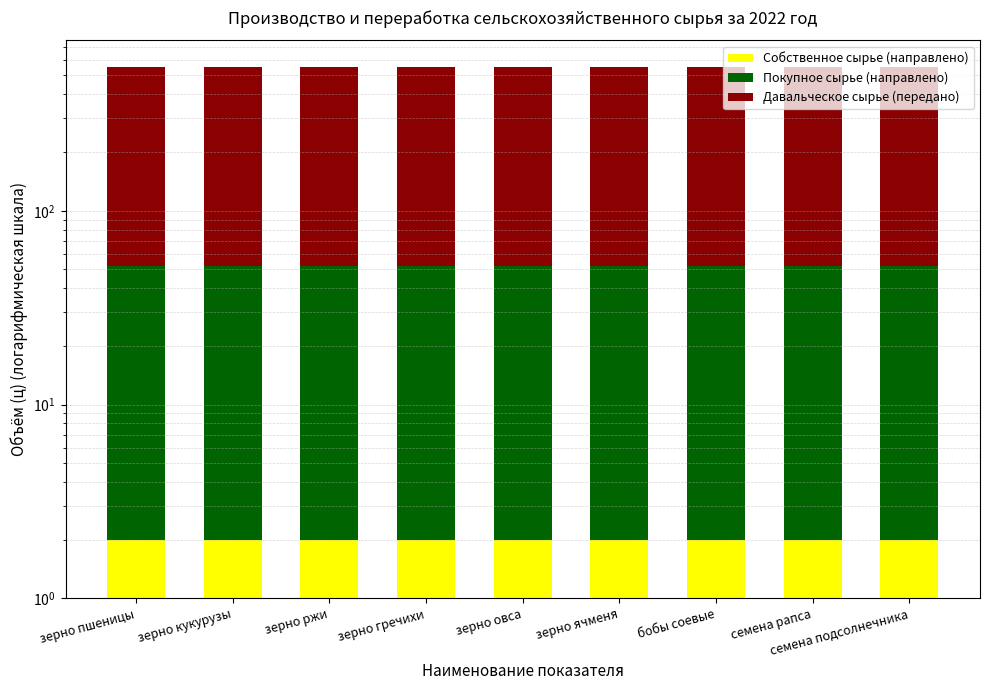

Which series has the largest total across all categories?

Давальческое сырье (передано)